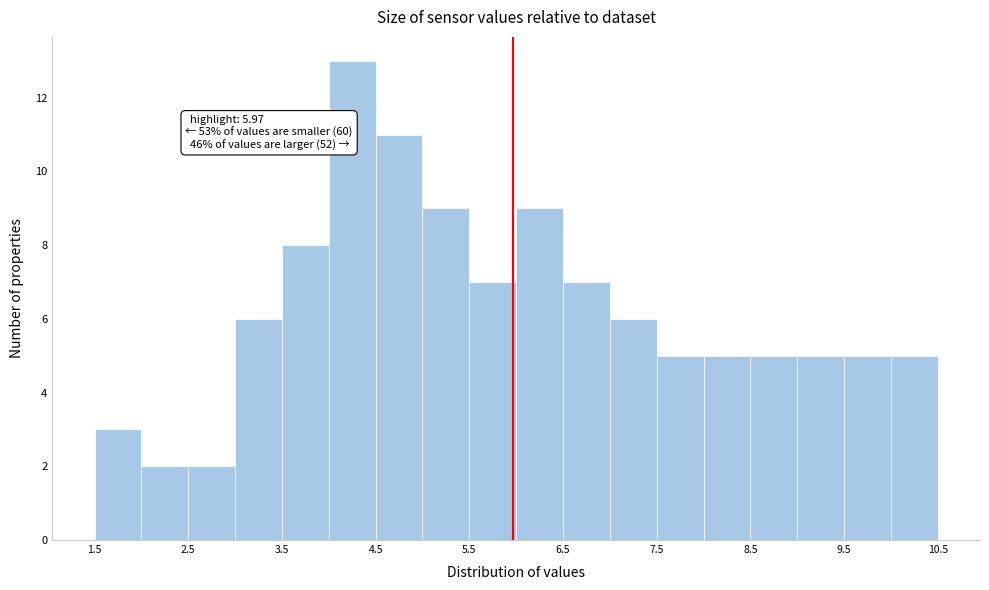

Over which range of the x-axis is the bar tallest?

4.0 to 4.5